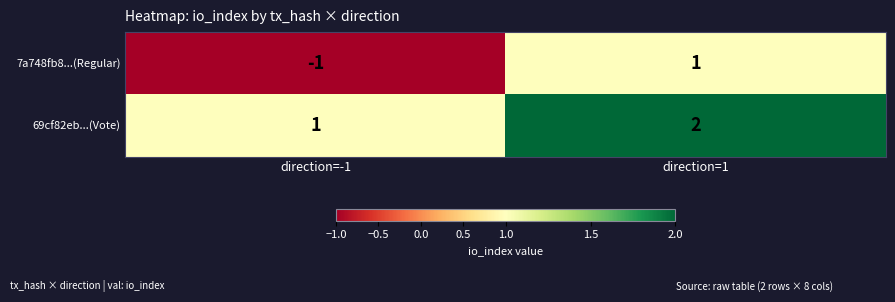

Reading right to left, what are all the values shown in this chart?

7a748fb8...(Regular): direction=1=1	direction=-1=-1
69cf82eb...(Vote): direction=1=2	direction=-1=1